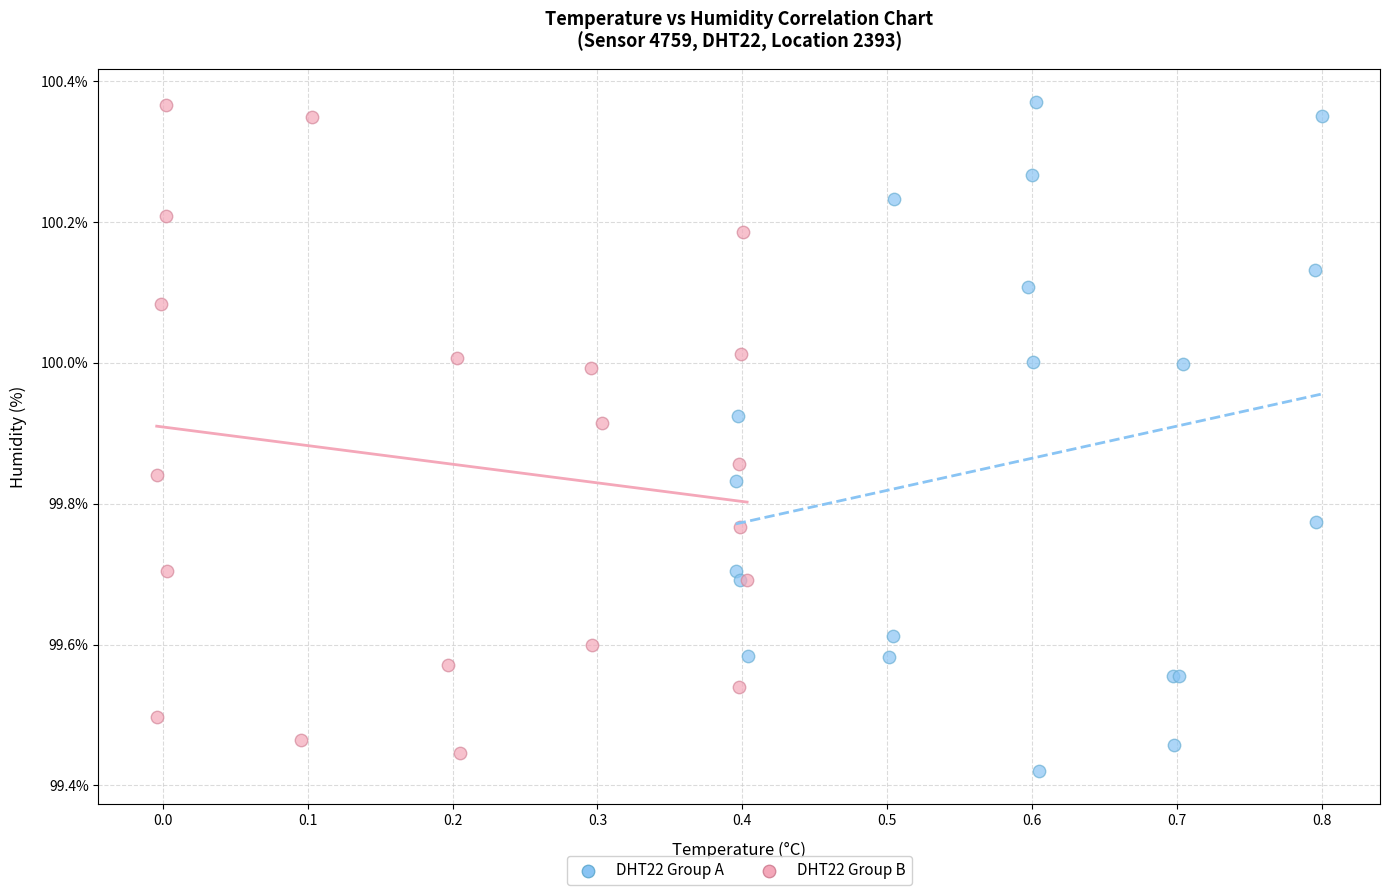

Which series reaches the minimum Y coordinate?

DHT22 Group A